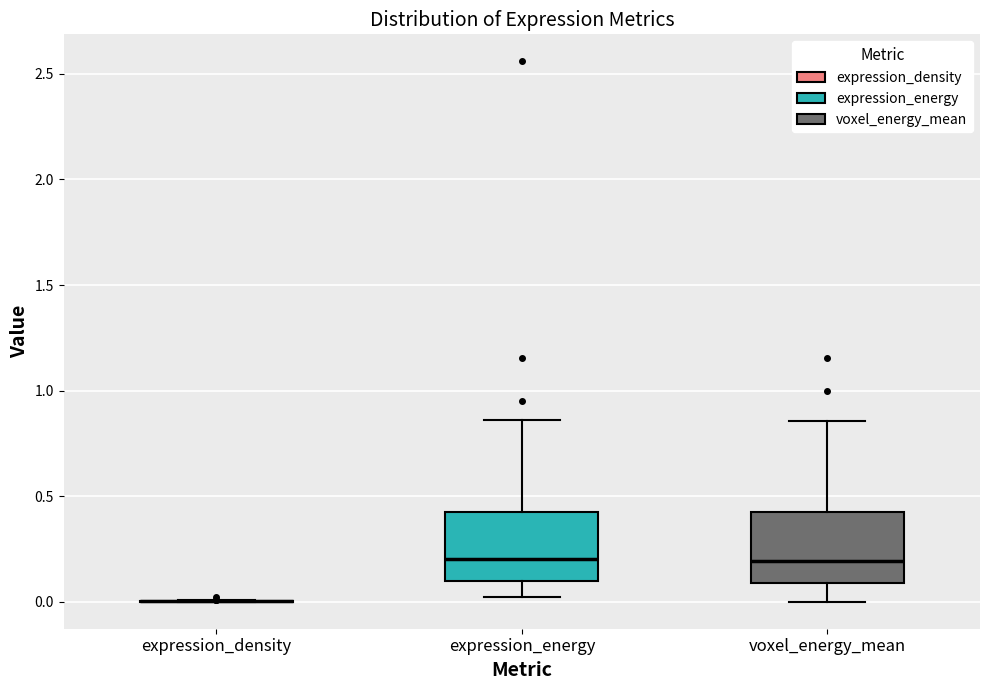

Reading left to right, read every box against the y-axis: the position of its median line, the range the box covers, and the ends of its whiskers. The values are not printed on the chart, so give them approximately, as read against the axis.

expression_density: box collapsed to a line at 0.00, whiskers 0.00 to 0.00
expression_energy: median 0.20, box 0.10 to 0.40, whiskers 0.00 to 0.85
voxel_energy_mean: median 0.20, box 0.10 to 0.40, whiskers 0.00 to 0.85